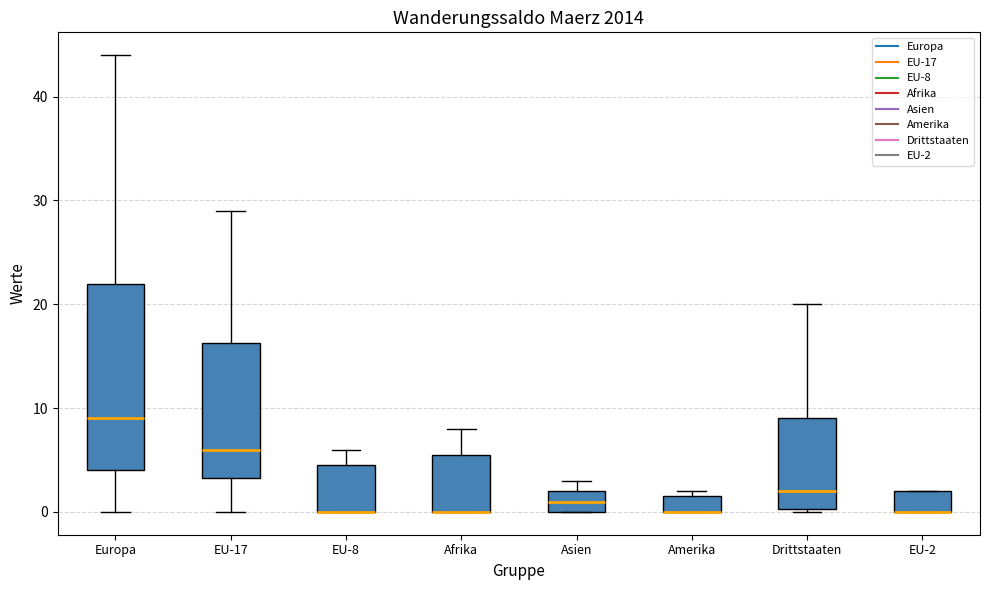

Reading left to right, transcribe this box plot: for each box, give where its median line is, the range the box spans, and where its two whiskers end, as read against the y-axis. The values are not printed on the chart, so give them approximately, as read against the axis.

Europa: median 9, box 4 to 22, whiskers 0 to 44
EU-17: median 6, box 3 to 16, whiskers 0 to 29
EU-8: median 0 (drawn on the box's lower edge), box 0 to 5, whiskers 0 to 6
Afrika: median 0 (drawn on the box's lower edge), box 0 to 6, whiskers 0 to 8
Asien: median 1, box 0 to 2, whiskers 0 to 3
Amerika: median 0 (drawn on the box's lower edge), box 0 to 2, whiskers 0 to 2 (just above the box's upper edge)
Drittstaaten: median 2, box 0 to 9, whiskers 0 to 20
EU-2: median 0 (drawn on the box's lower edge), box 0 to 2, whiskers 0 to 2